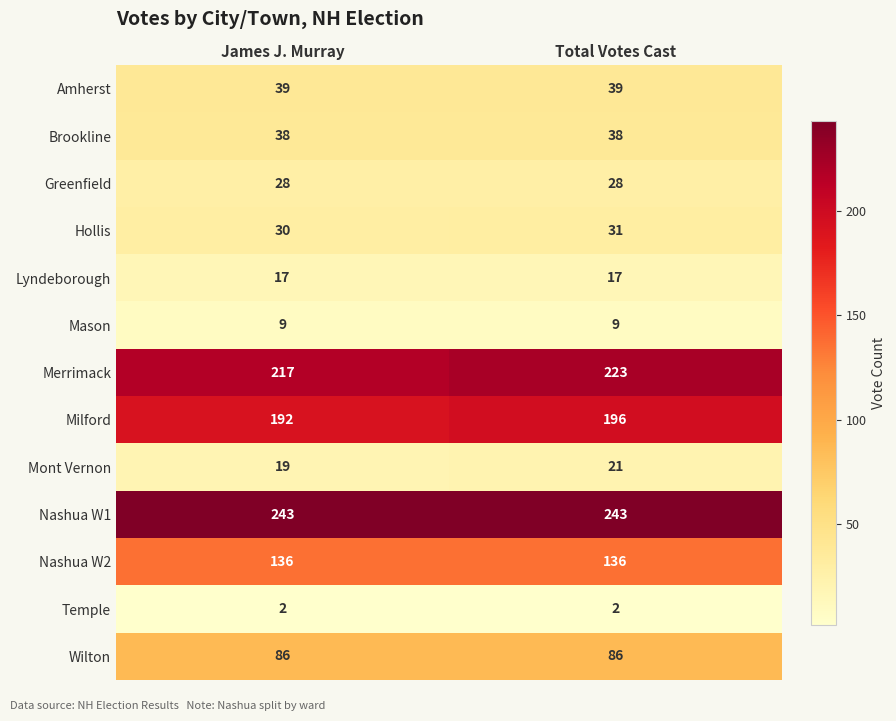

Reading left to right, what are all the values shown in this chart?

Amherst: 39	39
Brookline: 38	38
Greenfield: 28	28
Hollis: 30	31
Lyndeborough: 17	17
Mason: 9	9
Merrimack: 217	223
Milford: 192	196
Mont Vernon: 19	21
Nashua W1: 243	243
Nashua W2: 136	136
Temple: 2	2
Wilton: 86	86